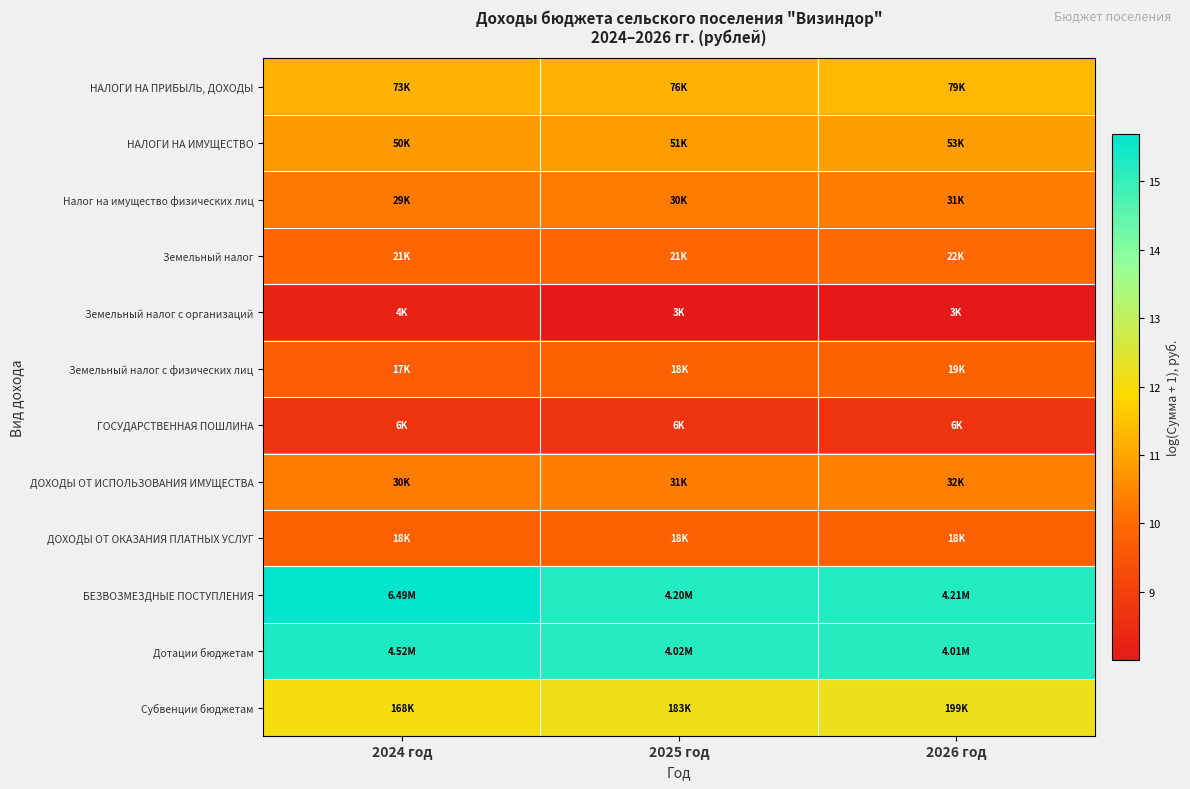

Which label corresponds to the smallest value in the chart?

2025 год